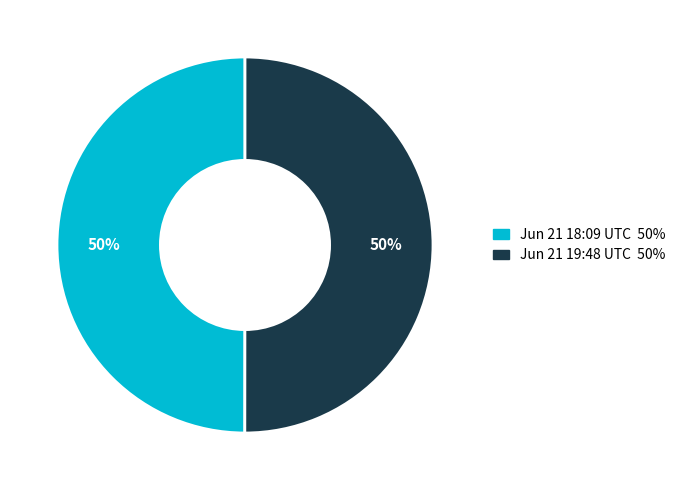

To the nearest percent, what is the average slice percentage?

50%